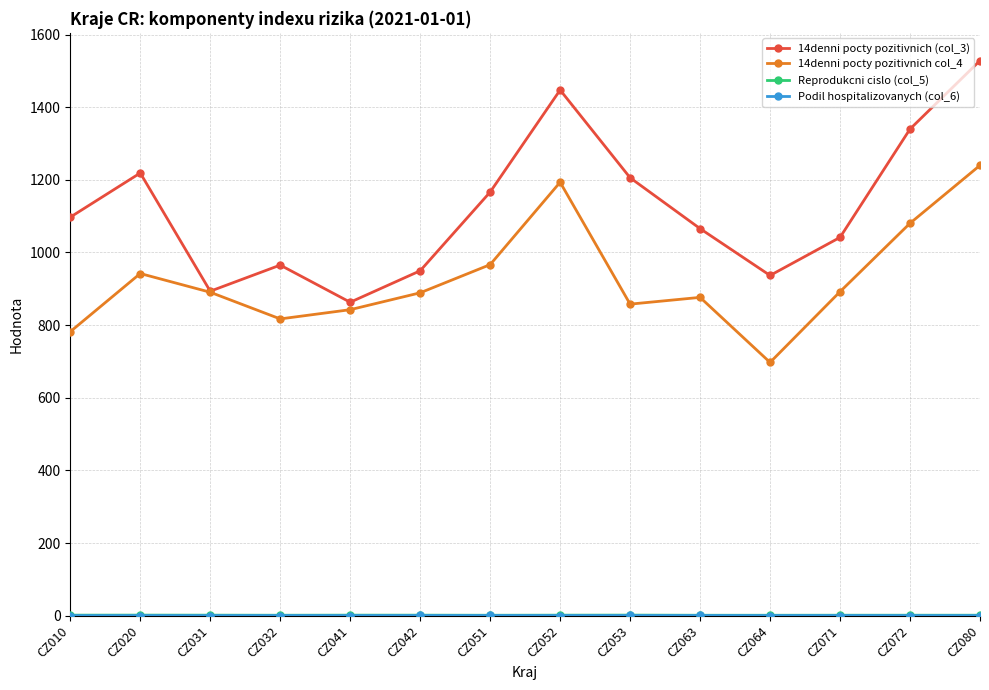

How many lines are shown in the chart?

4